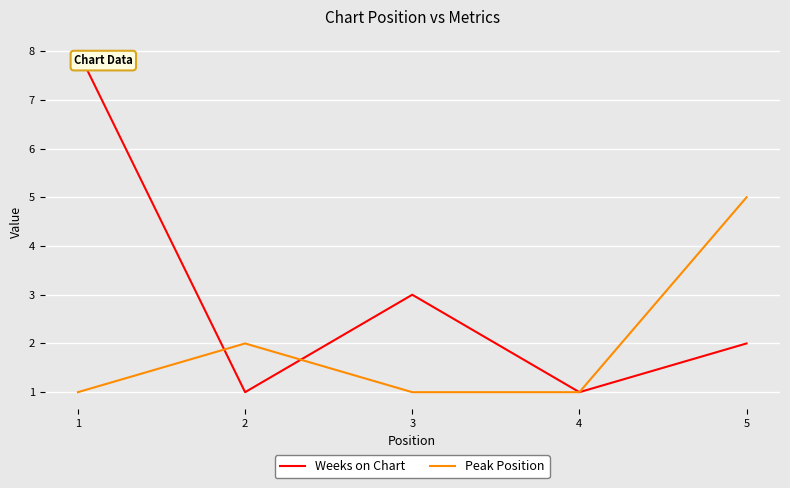

Rank the series at 5 from lowest to highest value.

Weeks on Chart, Peak Position